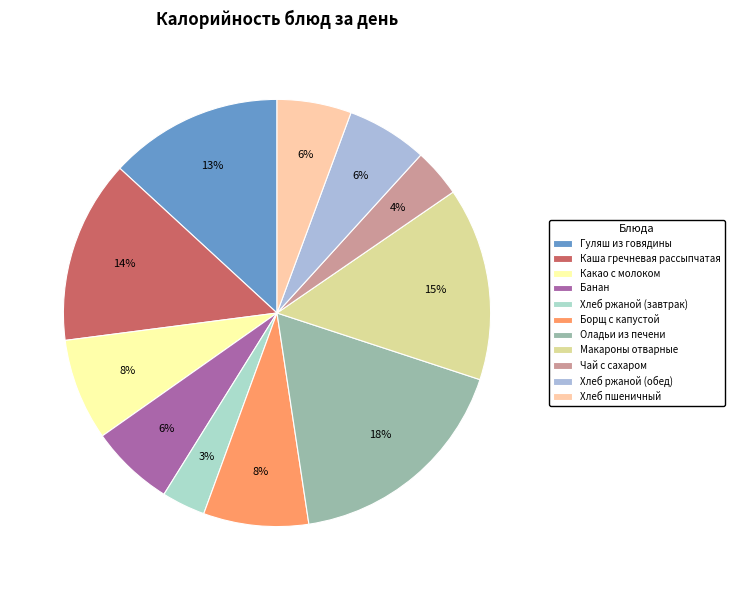

How many slices are in this pie chart?

11